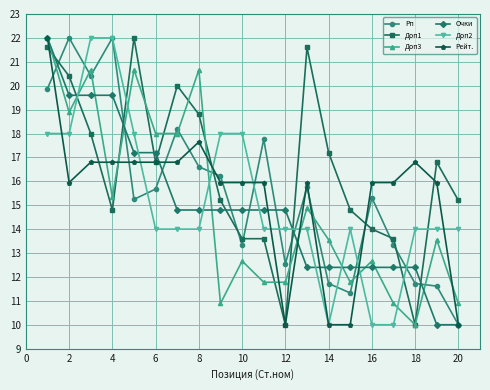

Which series has the largest total across all categories?

Доп1